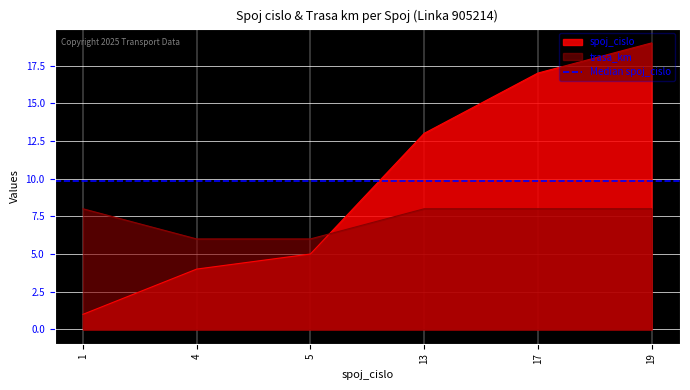

What is the sum of the trasa_km values at 13 and 4?

14